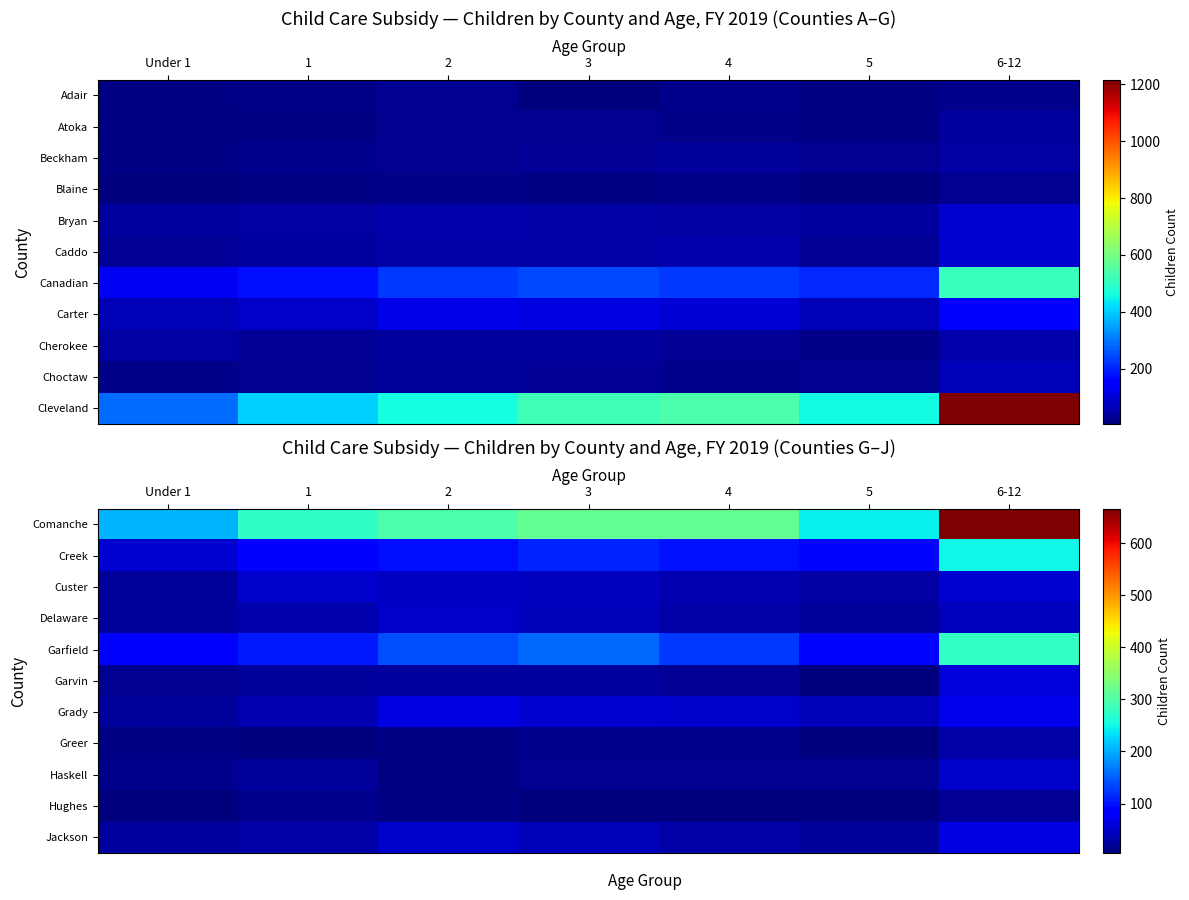

At which category is the sum across all series the highest?

6-12